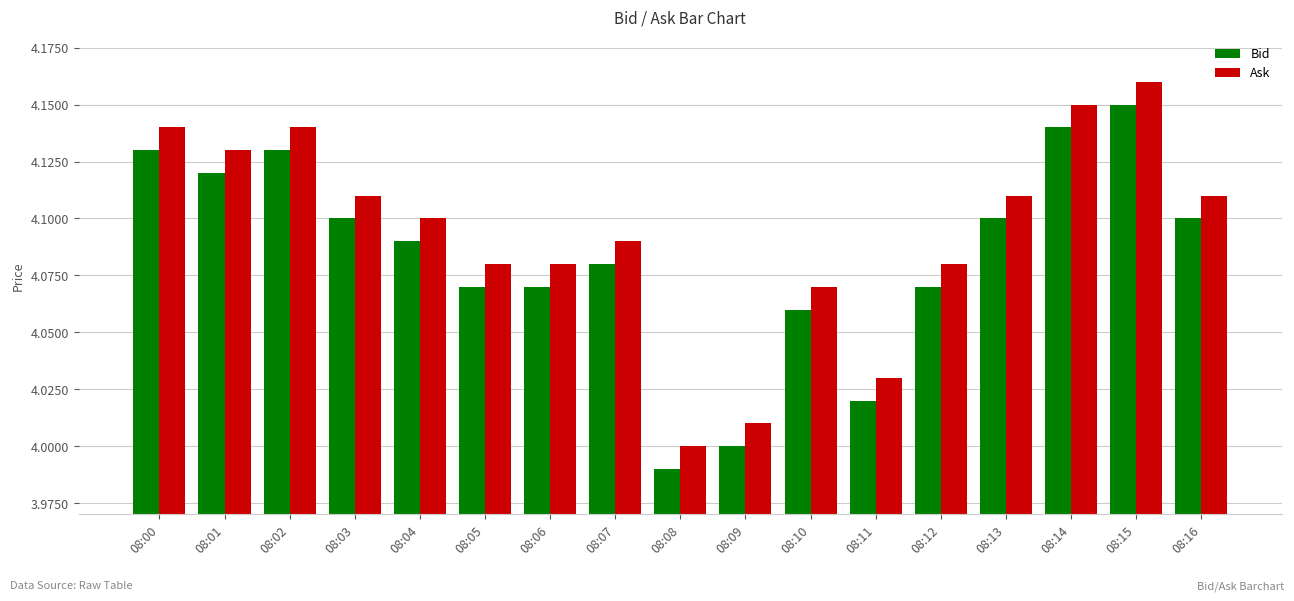

What is the sum of the Bid values at 08:07 and 08:11?

8.1